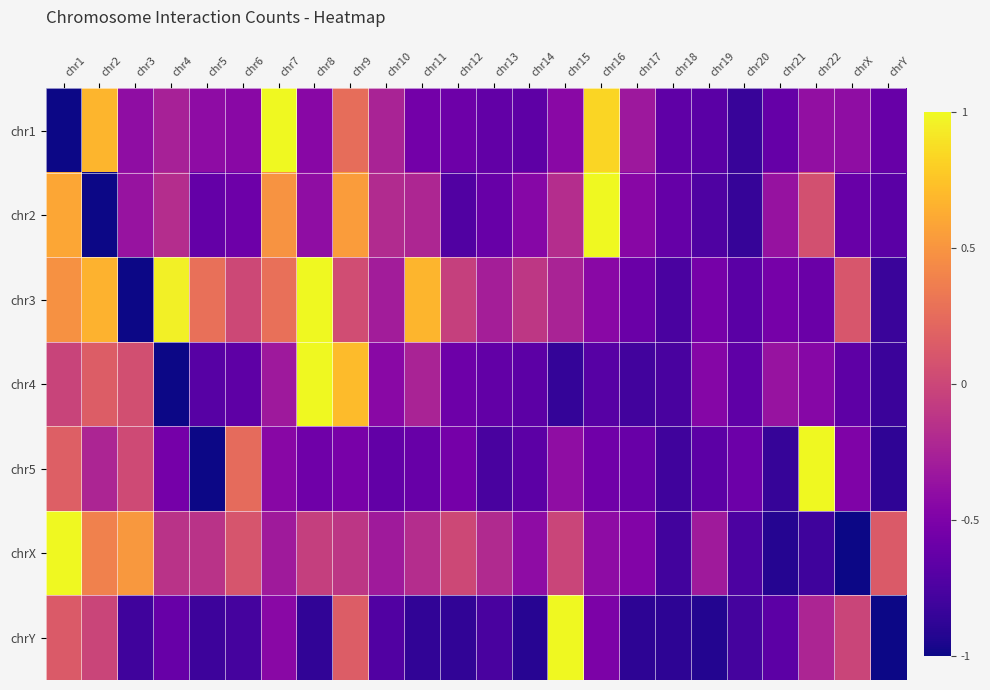

What is the difference between the highest and lowest values at chr10?

0.5